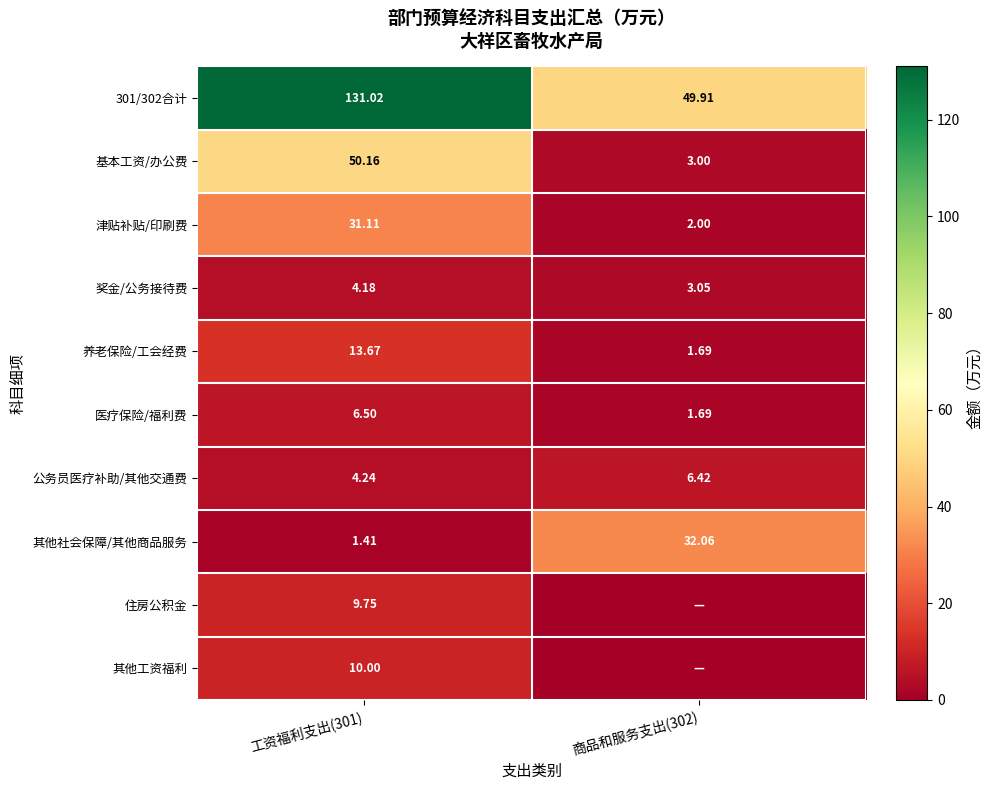

Is the value of 301/302合计 at 工资福利支出(301) greater than the value of 奖金/公务接待费 at 工资福利支出(301)?

Yes